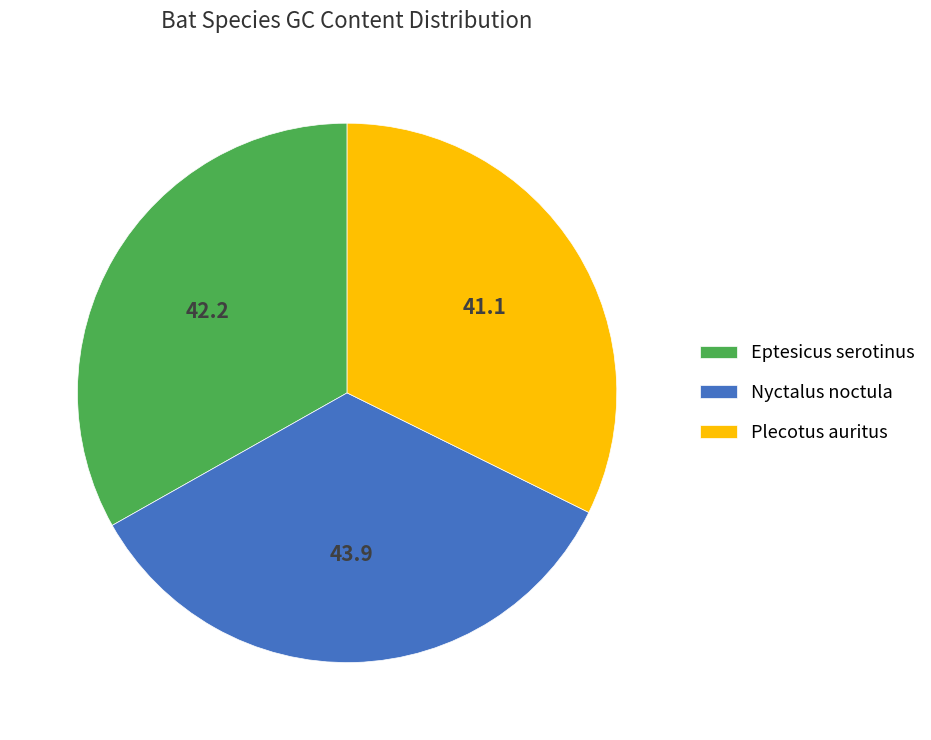

Is it true that Eptesicus serotinus is 33% of the pie?

True